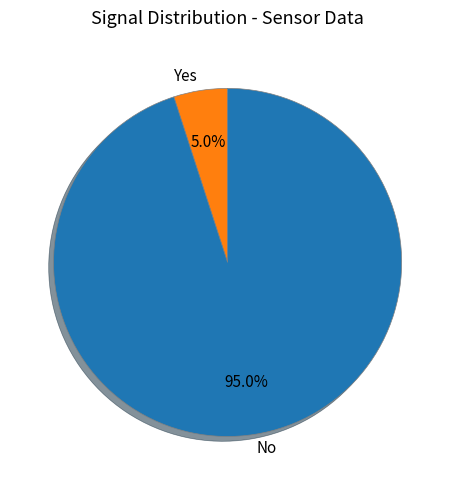

Is there a majority slice in this chart?

Yes